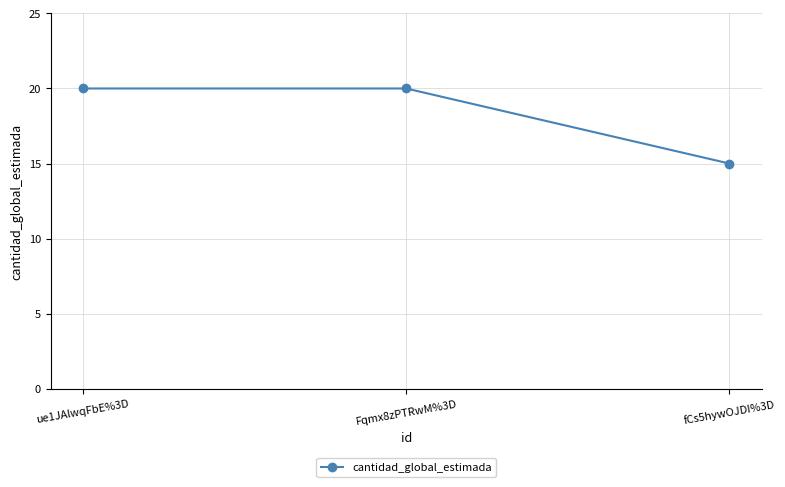

How many values are below 20?

1